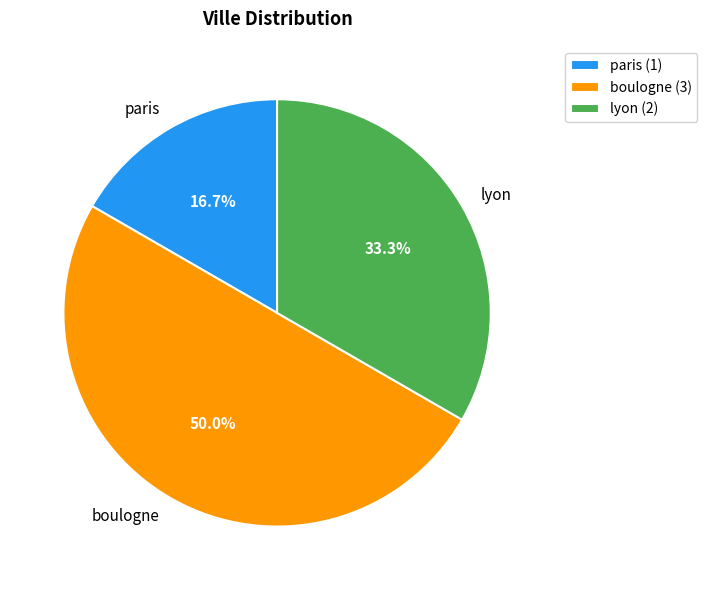

Does paris account for over 50% of the chart?

No